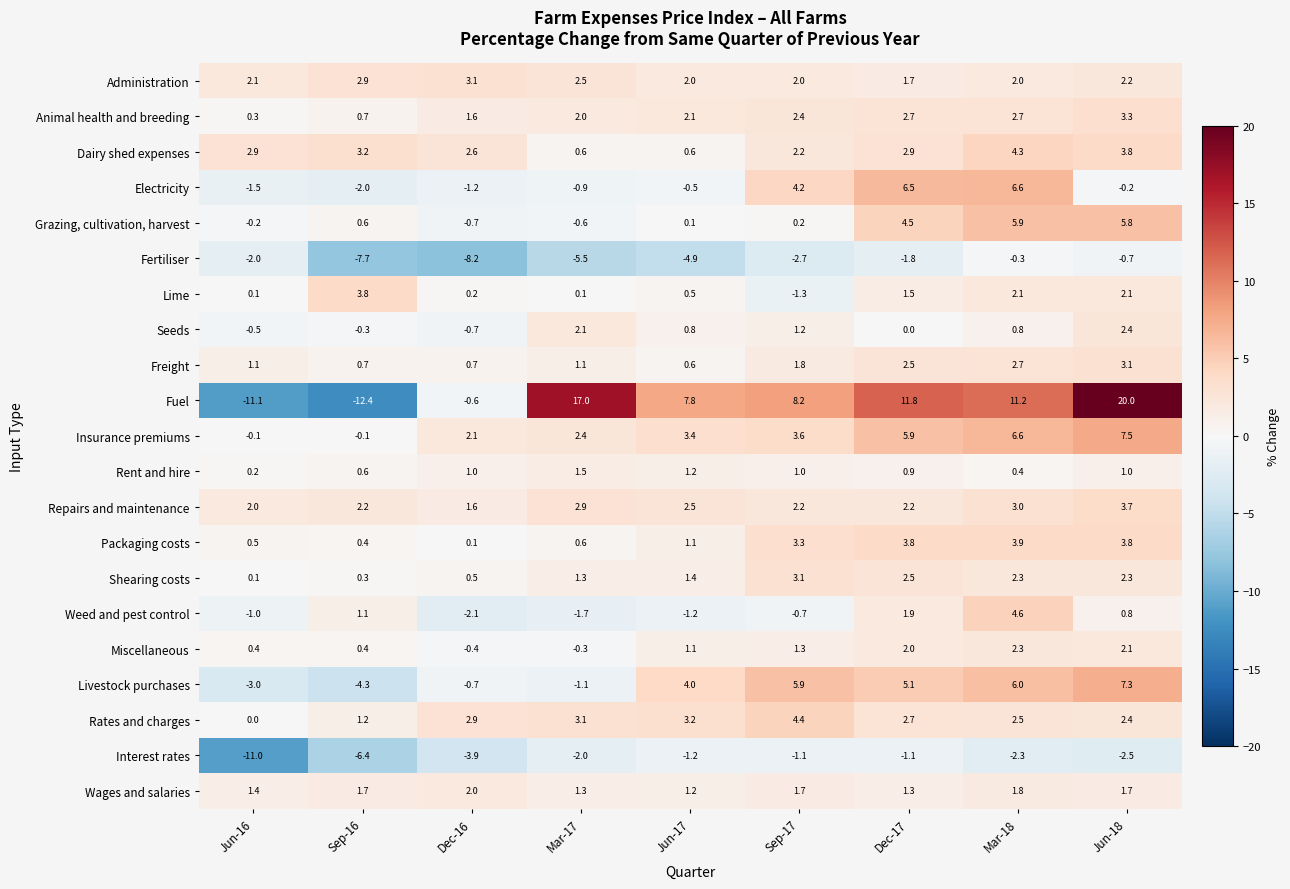

Which series has the largest total across all categories?

Fuel